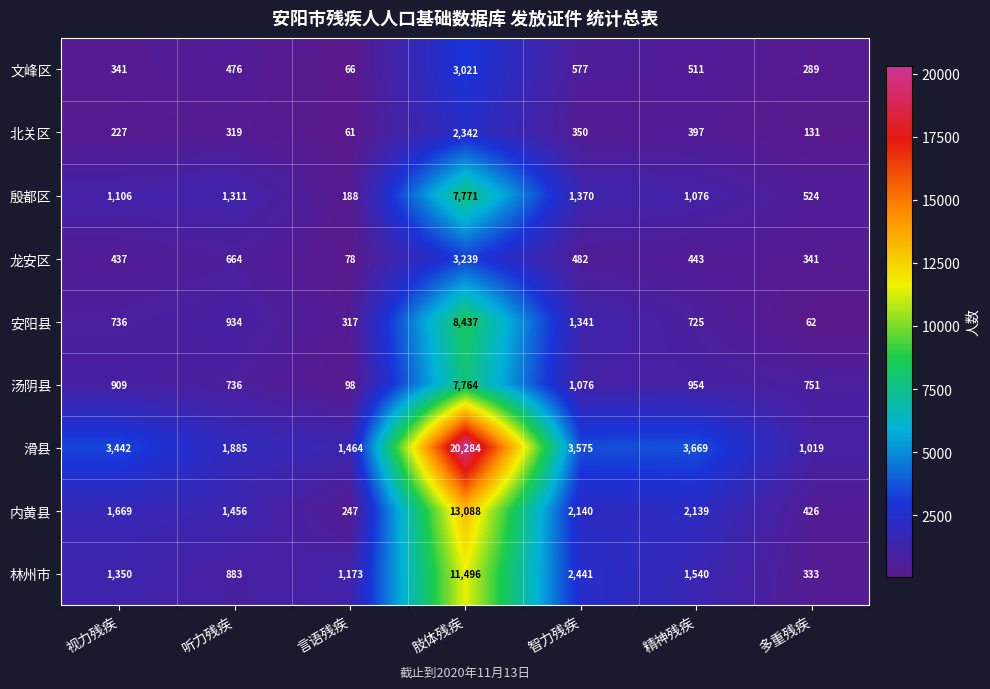

What is the total value across all series at 听力残疾?

8664